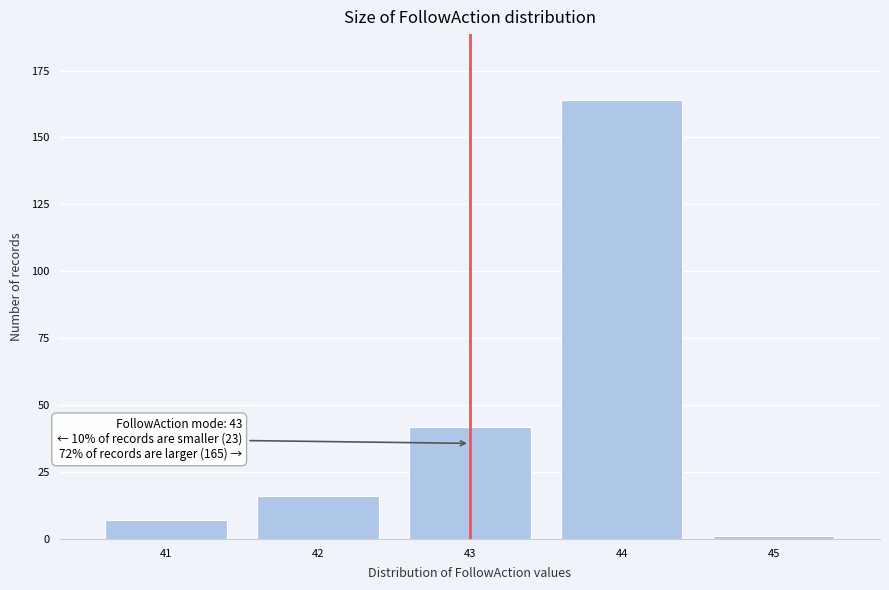

Reading right to left, what are all the values shown in this chart?

1	164	42	16	7